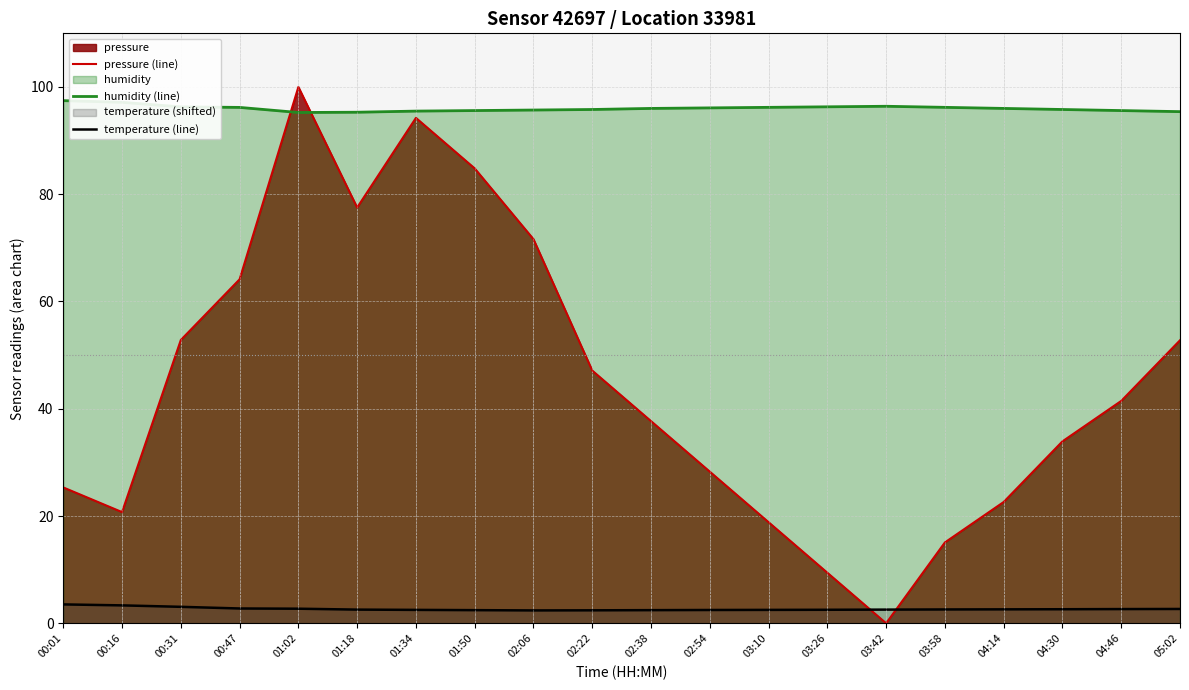

How many data points does each series have?

20